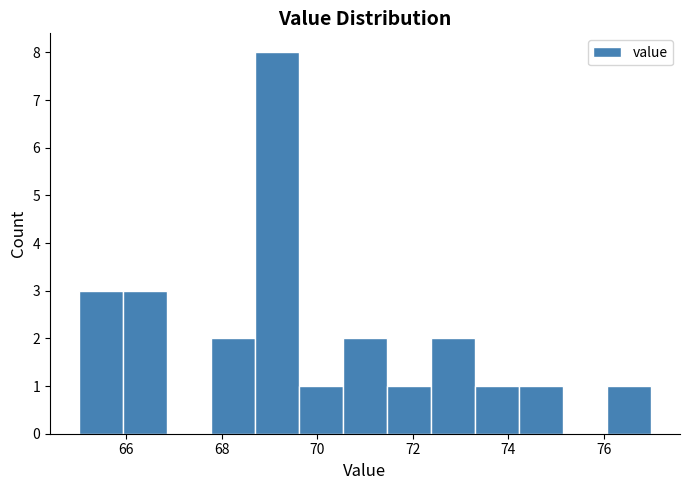

Reading left to right, transcribe this chart: for each bar, give the range it covers on the x-axis and its height. Neither the bar edges nor the heights are printed on the chart, so give them approximately, as read against the axes.

65.0 to 66.0: 3
66.0 to 66.8: 3
66.8 to 67.8: 0
67.8 to 68.6: 2
68.6 to 69.6: 8
69.6 to 70.6: 1
70.6 to 71.4: 2
71.4 to 72.4: 1
72.4 to 73.4: 2
73.4 to 74.2: 1
74.2 to 75.2: 1
75.2 to 76.0: 0
76.0 to 77.0: 1